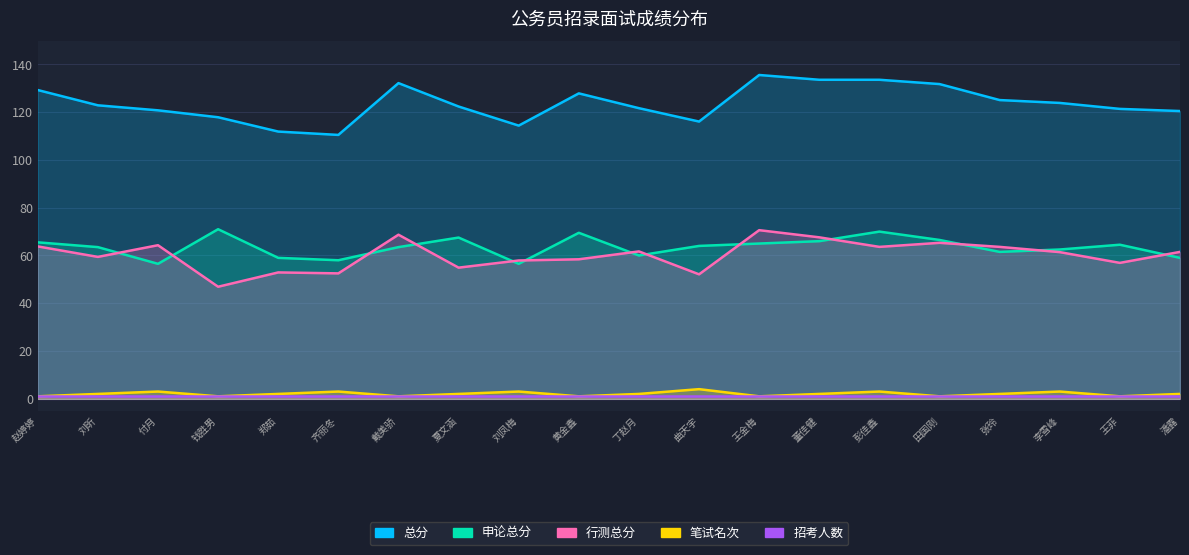

Rank the categories by 笔试名次 value from highest to lowest.

曲天宇, 付月, 齐丽冬, 刘凤梅, 彭佳鑫, 李雪峰, 刘昕, 郑茹, 夏文涵, 丁赵月, 董佳健, 张玲, 潘露, 赵婷婷, 钱胜男, 戴美骄, 黄金鑫, 王金梅, 田国刚, 王菲